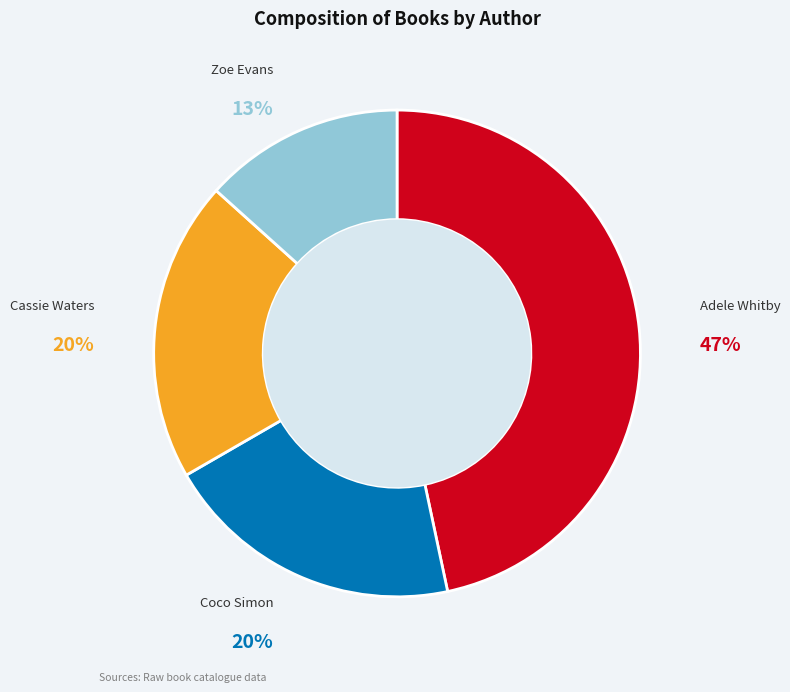

To the nearest percent, what is the average slice percentage?

25%